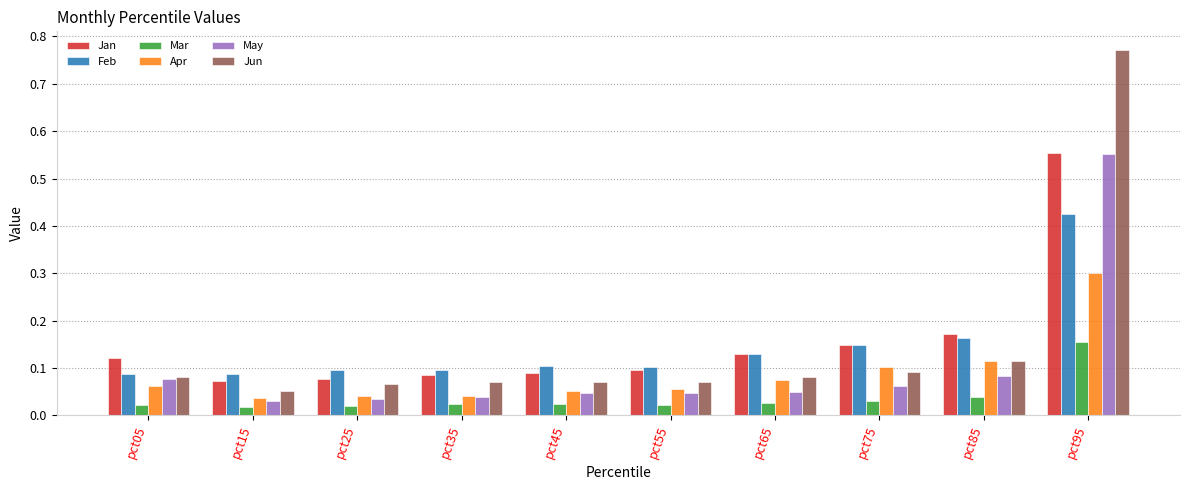

At which category is the sum across all series the highest?

pct95